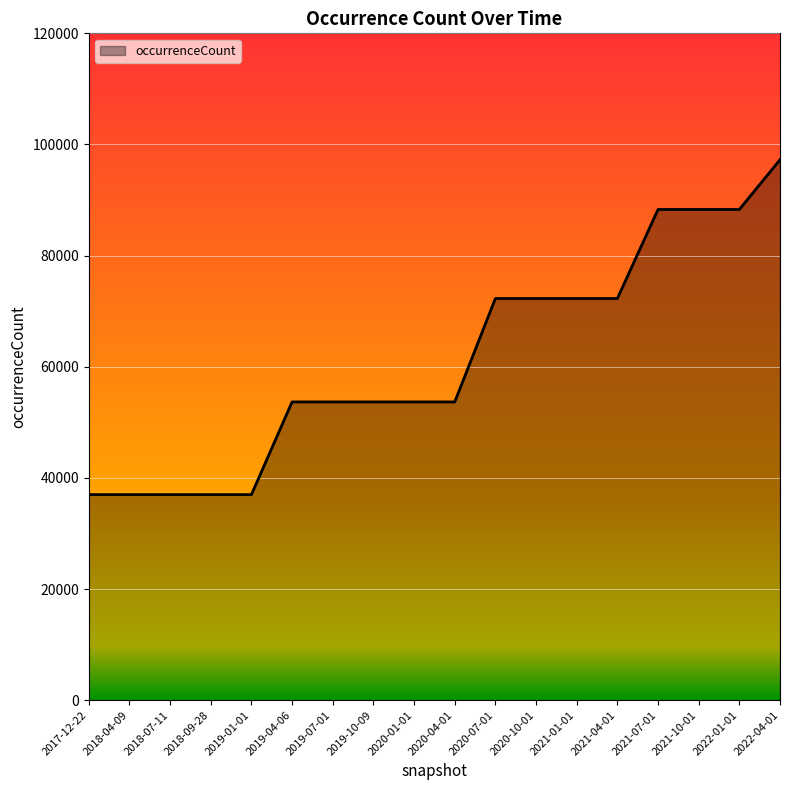

Reading left to right, extract all data points from this chart.

2017-12-22=36990	2018-04-09=36990	2018-07-11=36990	2018-09-28=36990	2019-01-01=36990	2019-04-06=53668	2019-07-01=53668	2019-10-09=53668	2020-01-01=53668	2020-04-01=53668	2020-07-01=72282	2020-10-01=72282	2021-01-01=72282	2021-04-01=72282	2021-07-01=88303	2021-10-01=88303	2022-01-01=88303	2022-04-01=97257